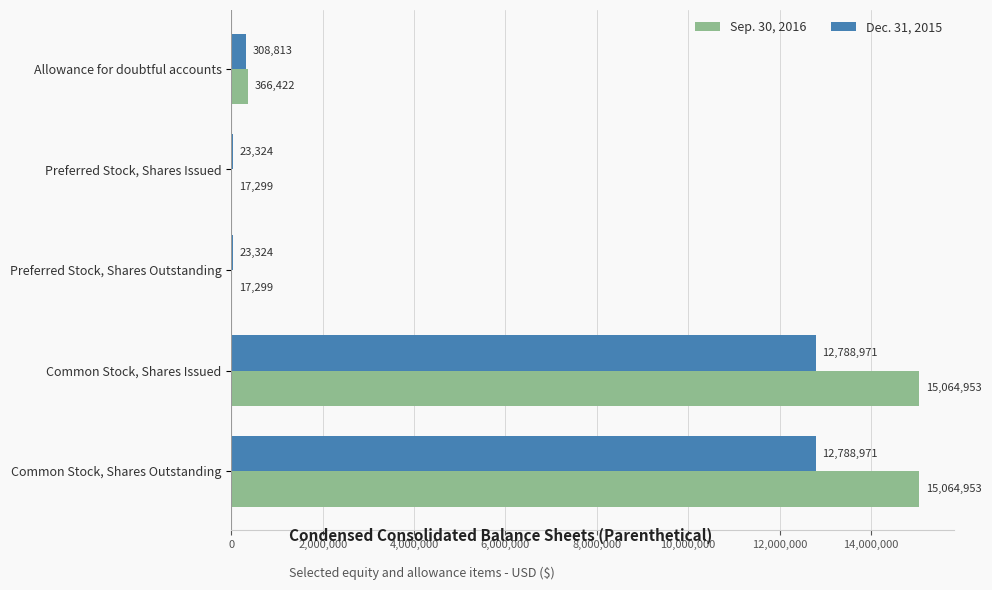

What is the sum of the Dec. 31, 2015 values at Common Stock, Shares Outstanding and Allowance for doubtful accounts?

13097784